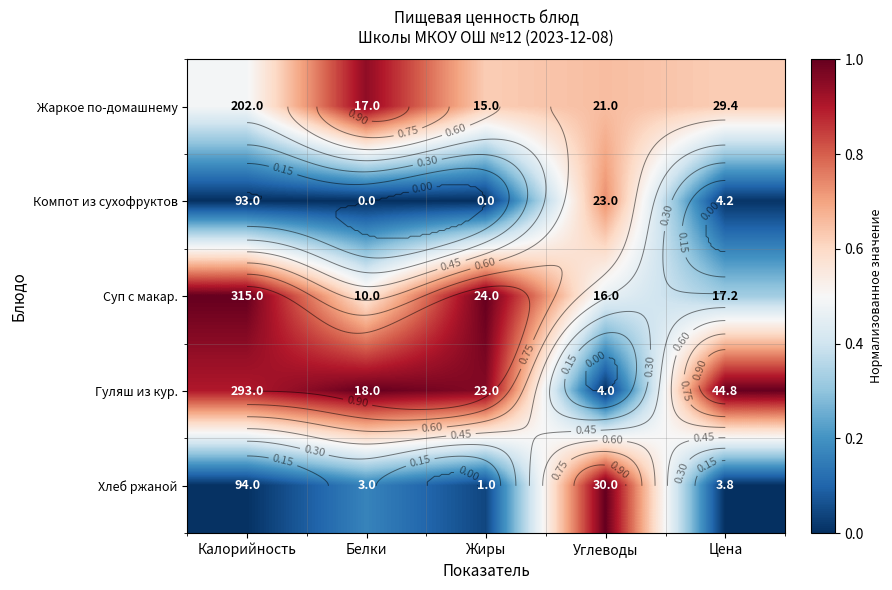

At which label does Хлеб ржаной reach its peak?

Углеводы